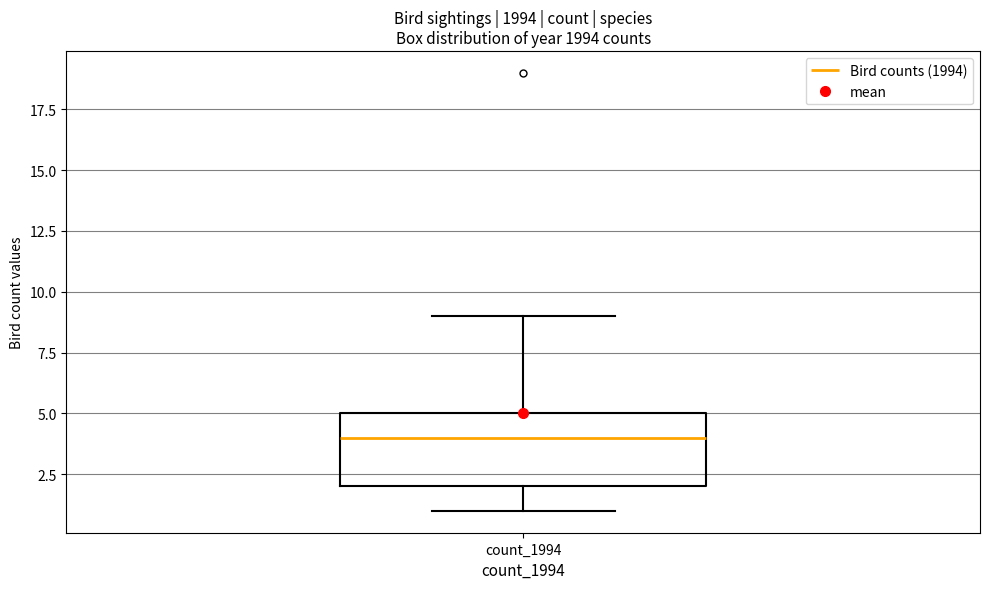

Where does the upper whisker of the box for count_1994 end on the y-axis? The values are not printed on the chart, so give them approximately, as read against the axis.

9